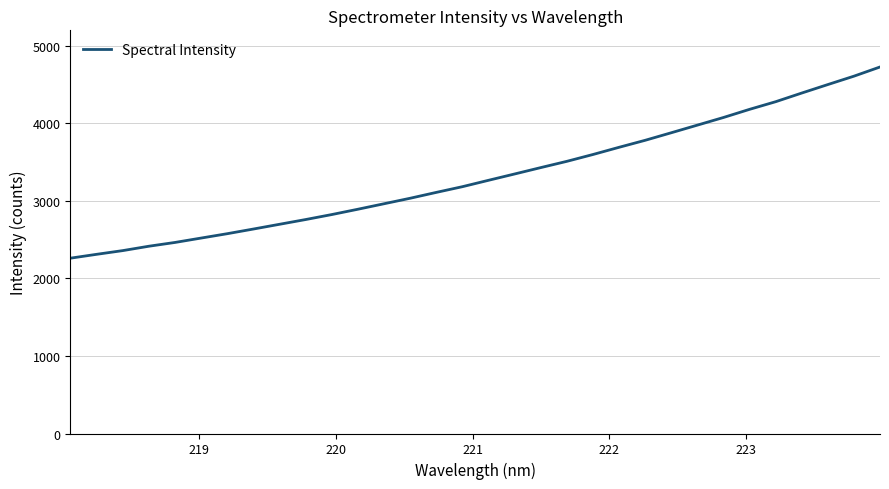

What is the difference between the maximum and minimum values?

2465.7